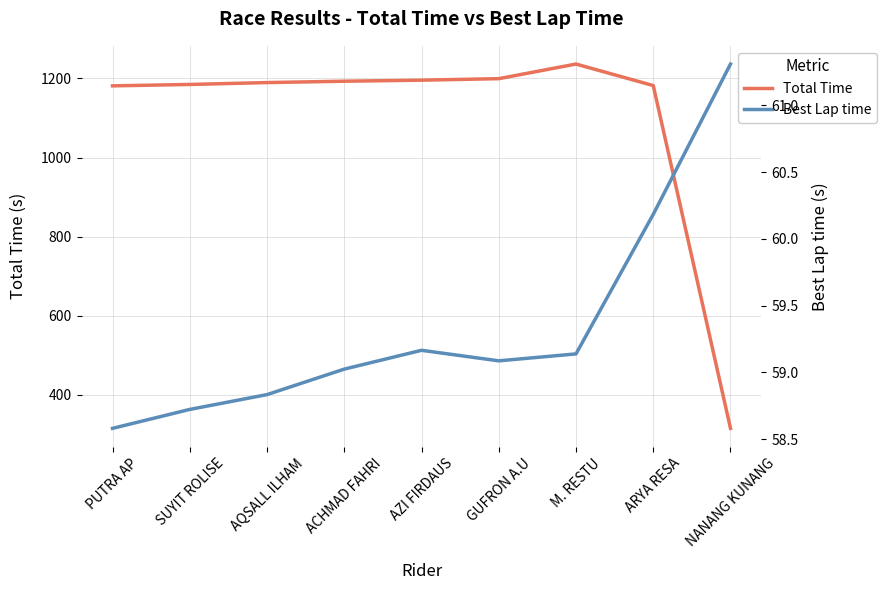

What is the spread (max minus min) of values at AZI FIRDAUS?

1136.6